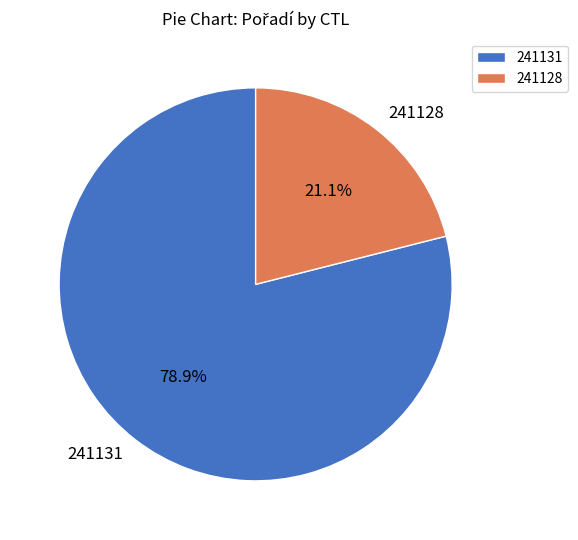

Rank the categories by value from highest to lowest.

241131, 241128